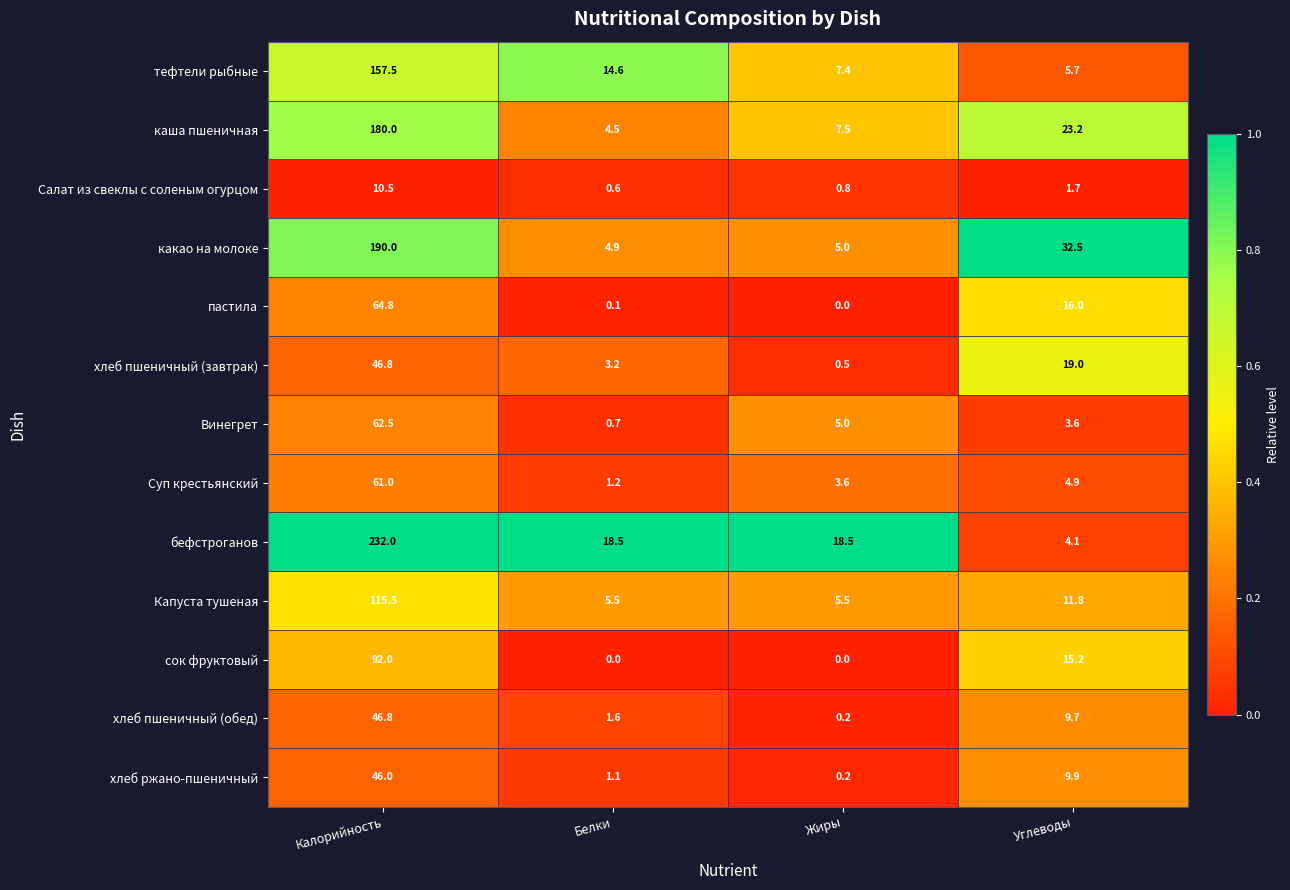

True or false: хлеб пшеничный (завтрак) has a value of 3.2 at Белки.

True